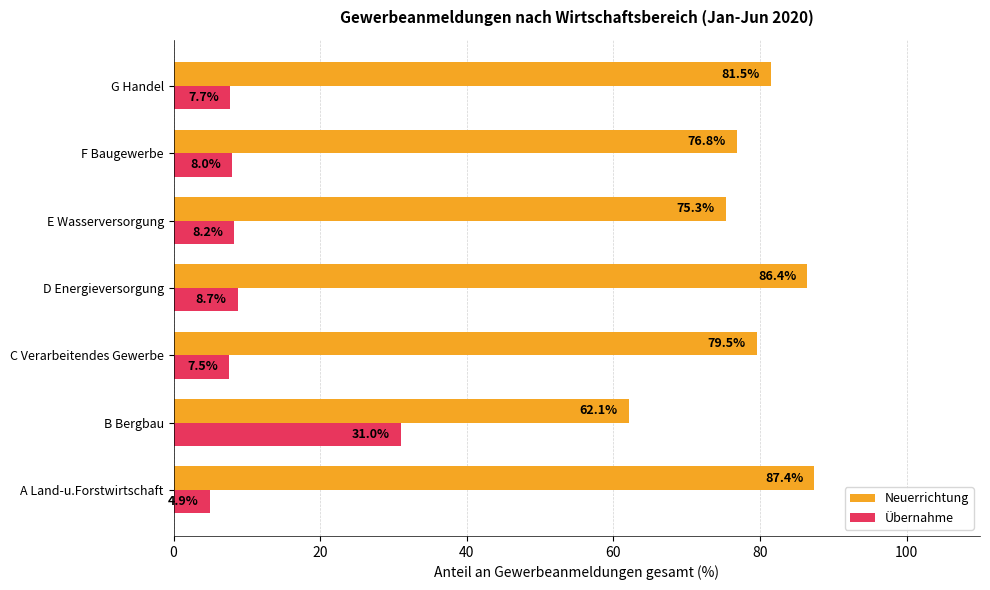

How many values in the Übernahme series exceed 7?

6